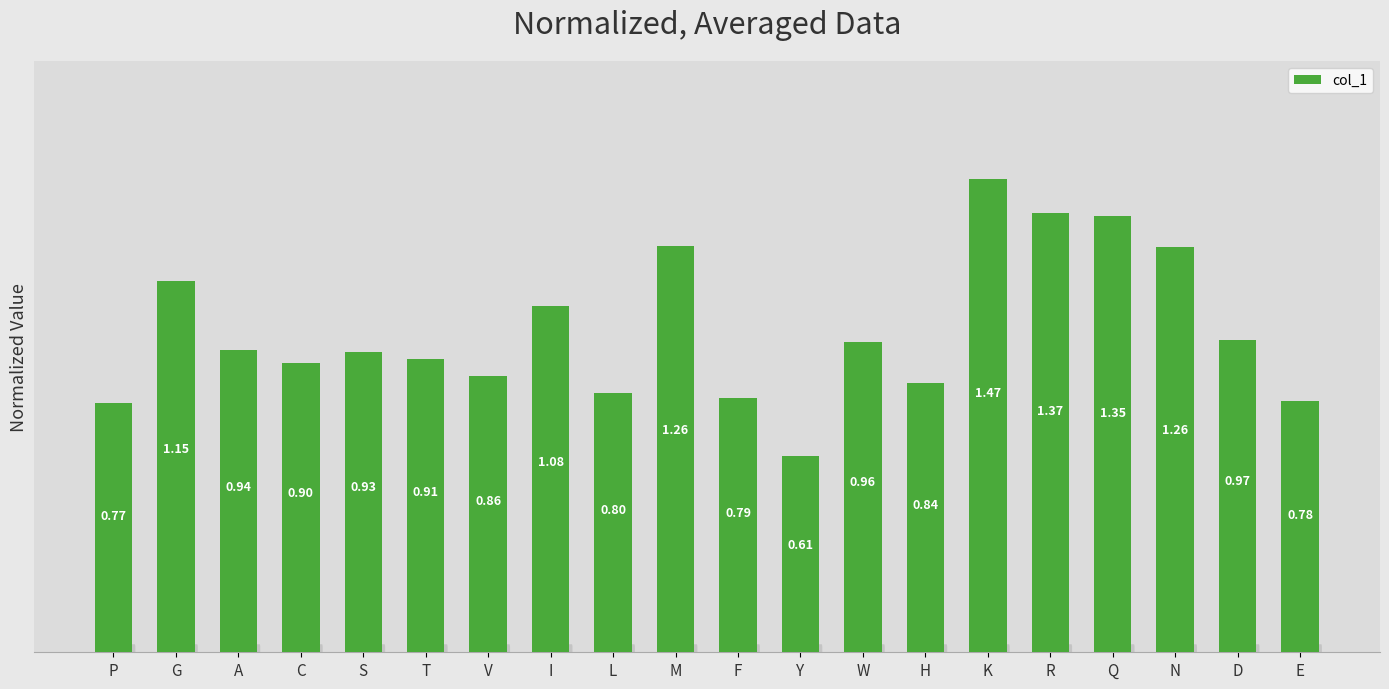

What is the label of the 11th bar from the left?

F